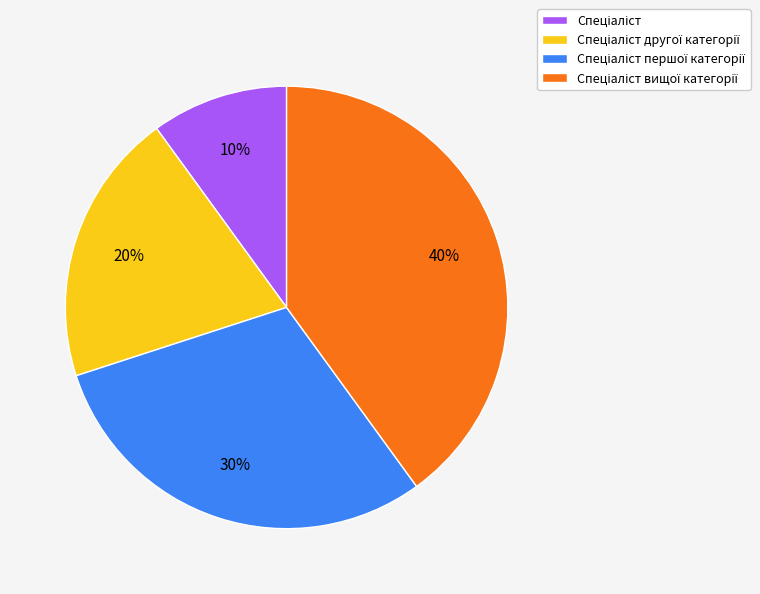

To the nearest percent, what is the average slice percentage?

25%